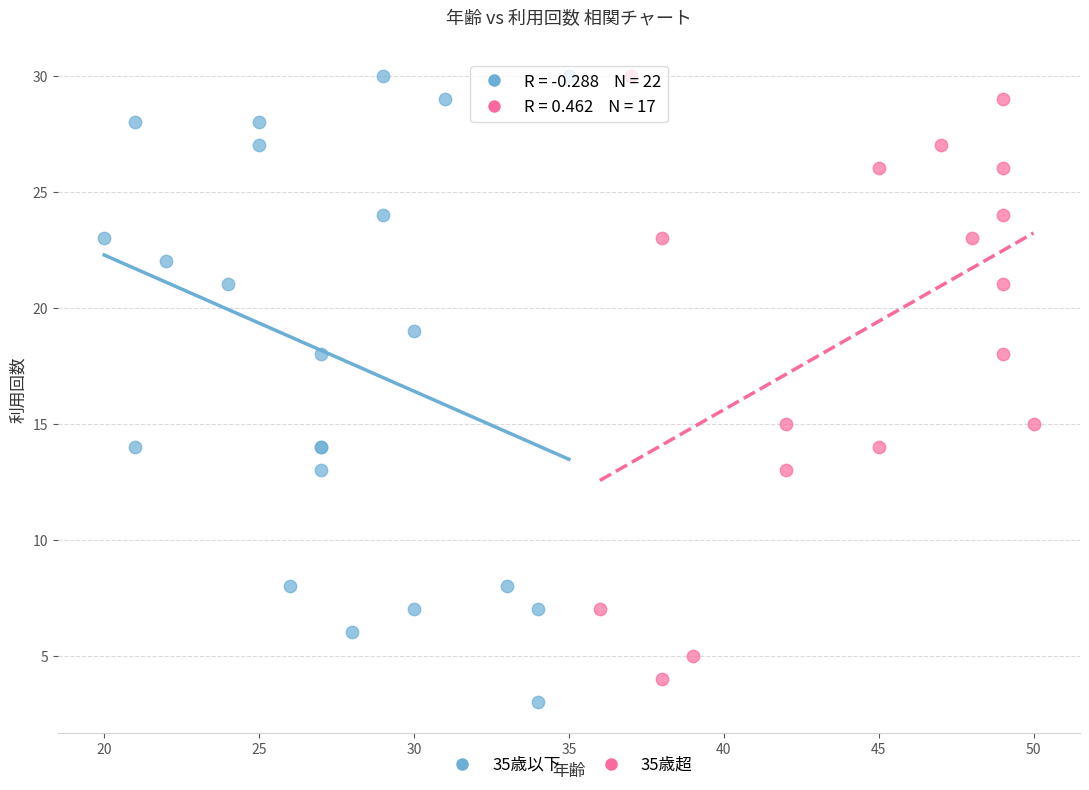

Which series has the largest Y range (max minus min)?

35歳以下